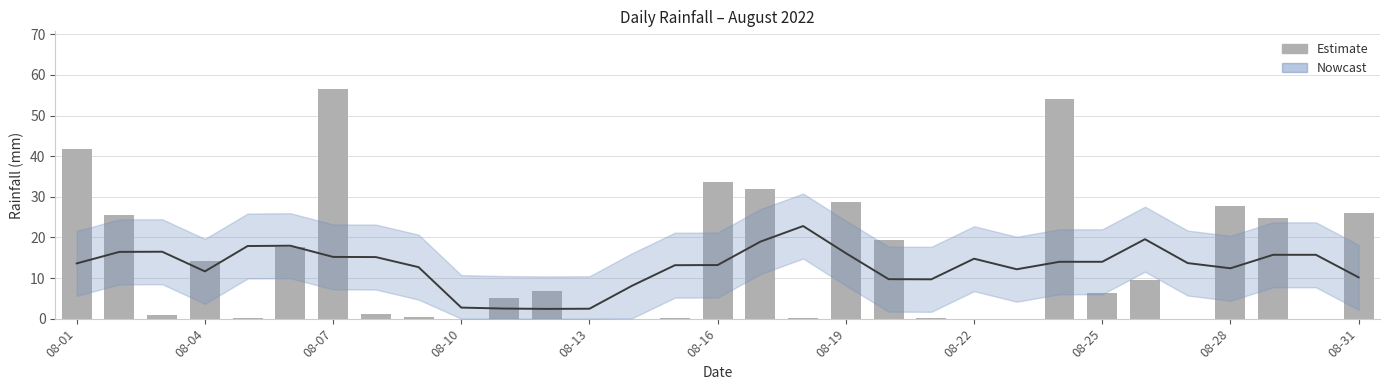

Does the chart contain stacked bars?

No